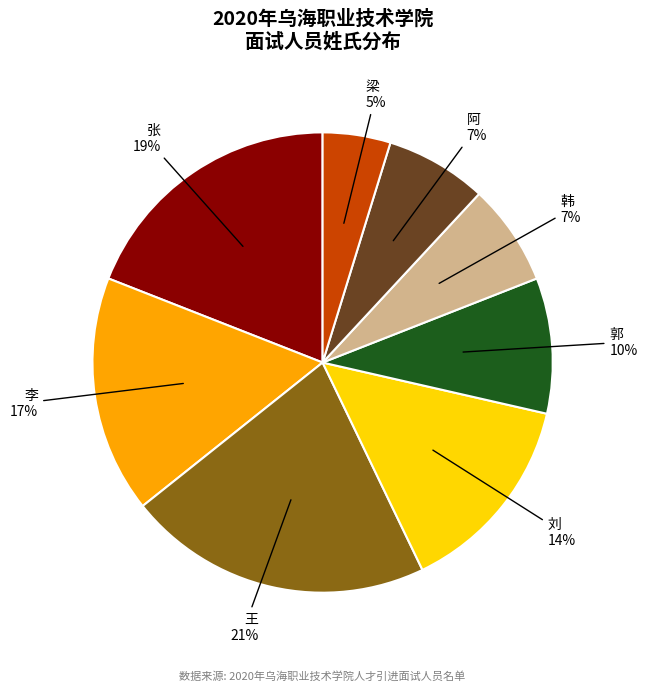

True or false: 王 accounts for 21% of the total.

True